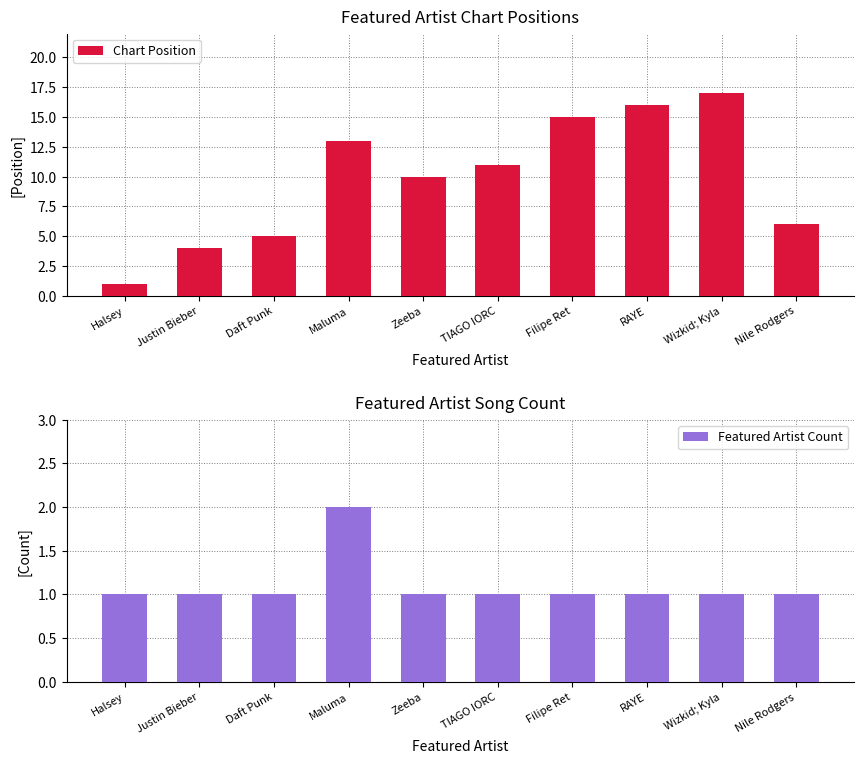

What is the difference between the maximum and minimum values in the Featured Artist Count series?

1